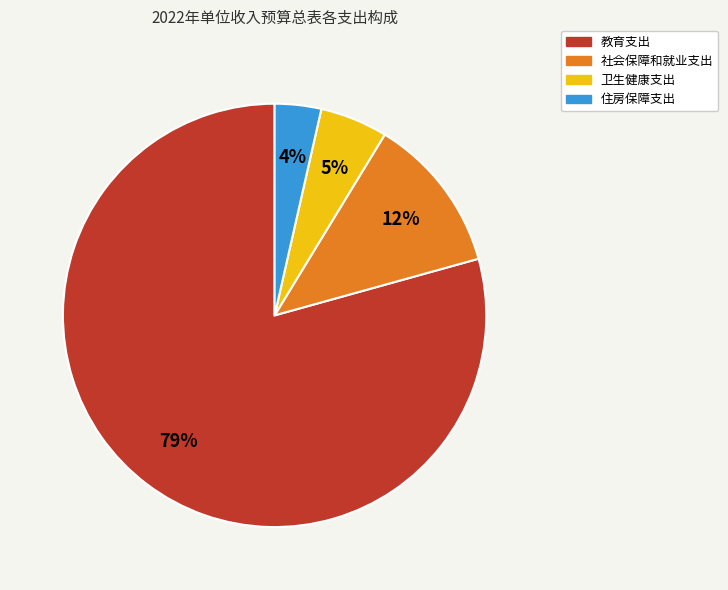

True or false: 社会保障和就业支出 accounts for 12% of the total.

True